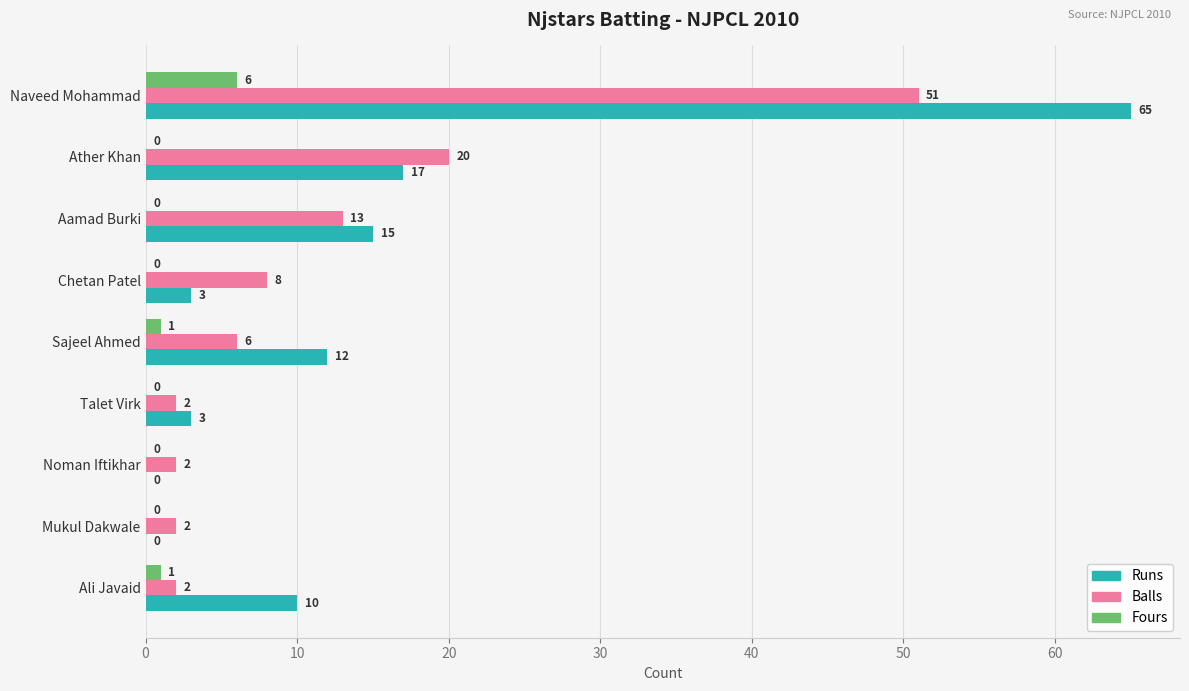

The Runs series shows 65 at Naveed Mohammad. True or false?

True